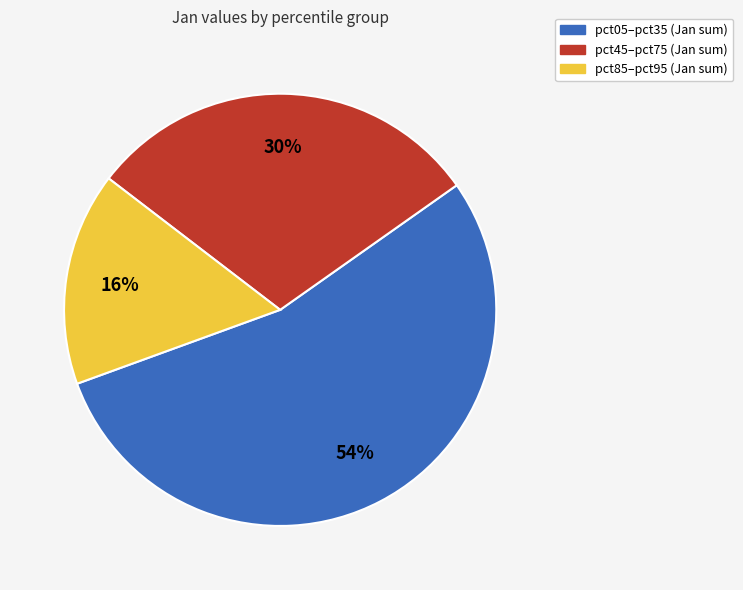

To the nearest percent, what is the difference between the largest and smallest slice percentages?

38%